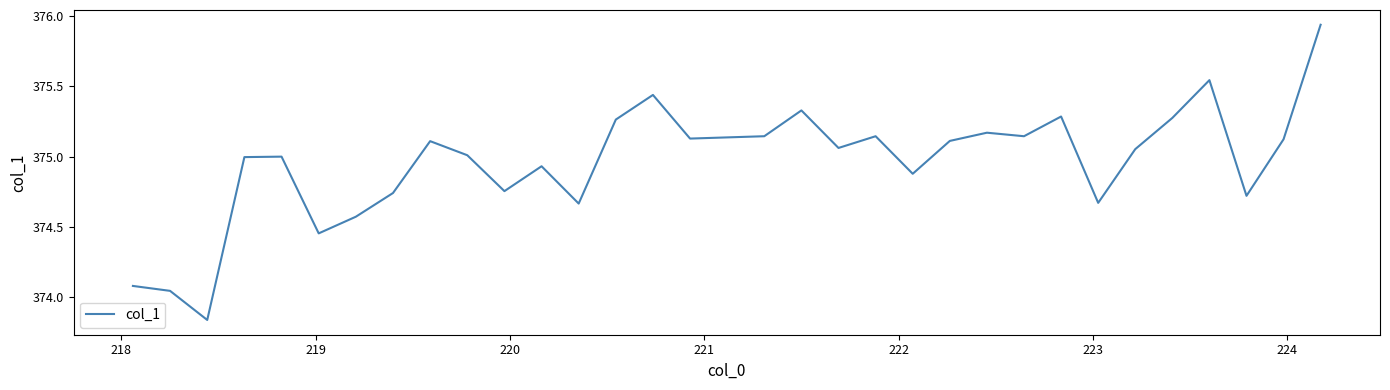

What is the difference between the maximum and minimum values?

2.1